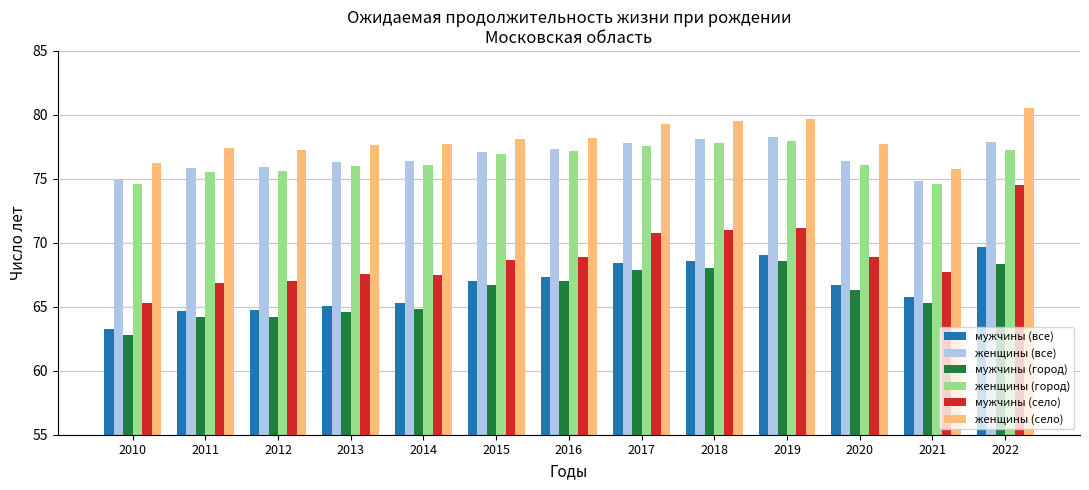

Which series has the largest total across all categories?

женщины (село)